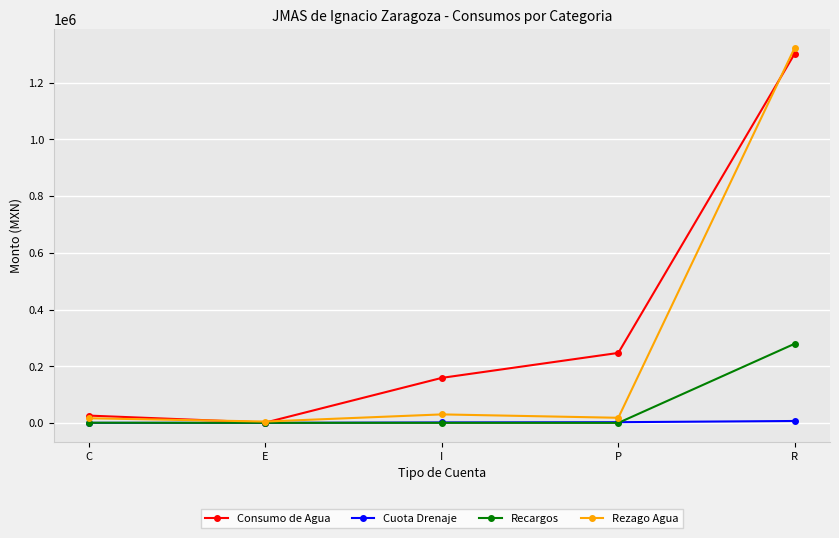

True or false: Cuota Drenaje has a value of 2493.9 at P.

True